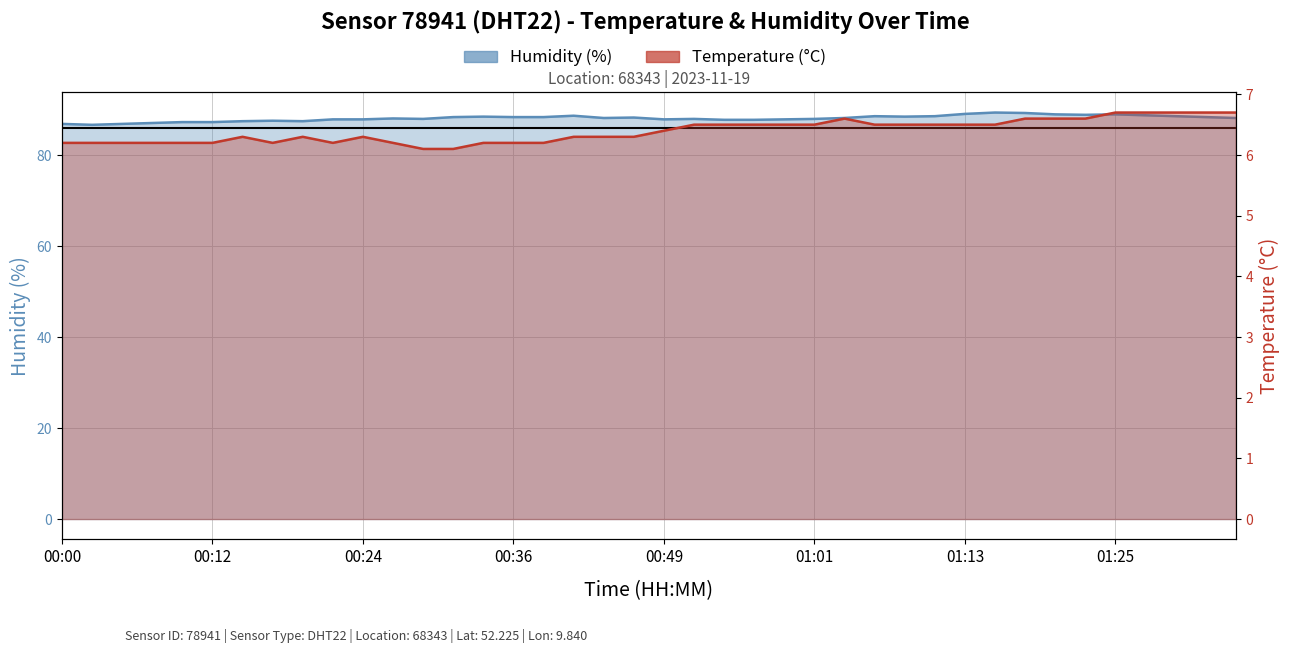

What is the lowest value of the temperature series?

6.1